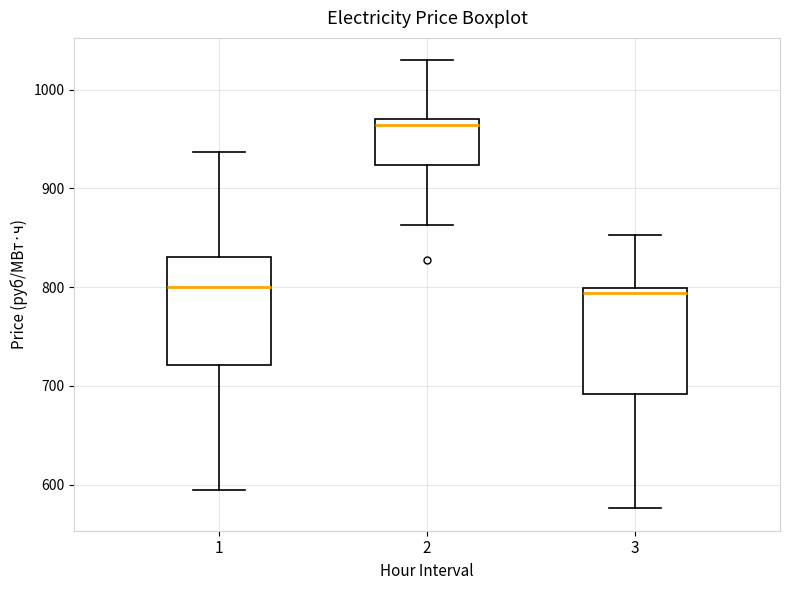

Where does the median line of the box at x = 1 sit on the y-axis? The values are not printed on the chart, so give them approximately, as read against the axis.

800